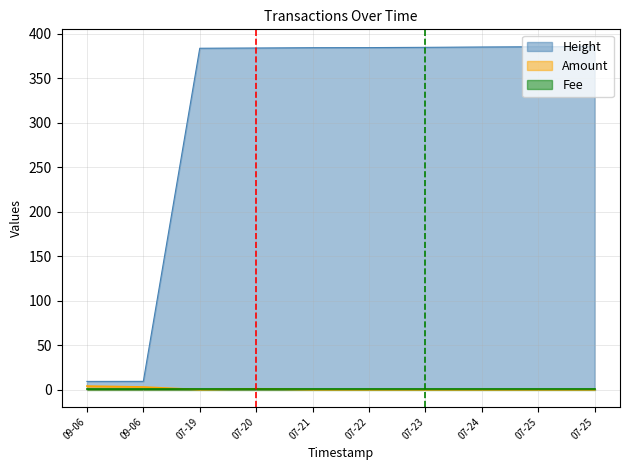

True or false: Amount has a value of 0.0 at 07-21.

True